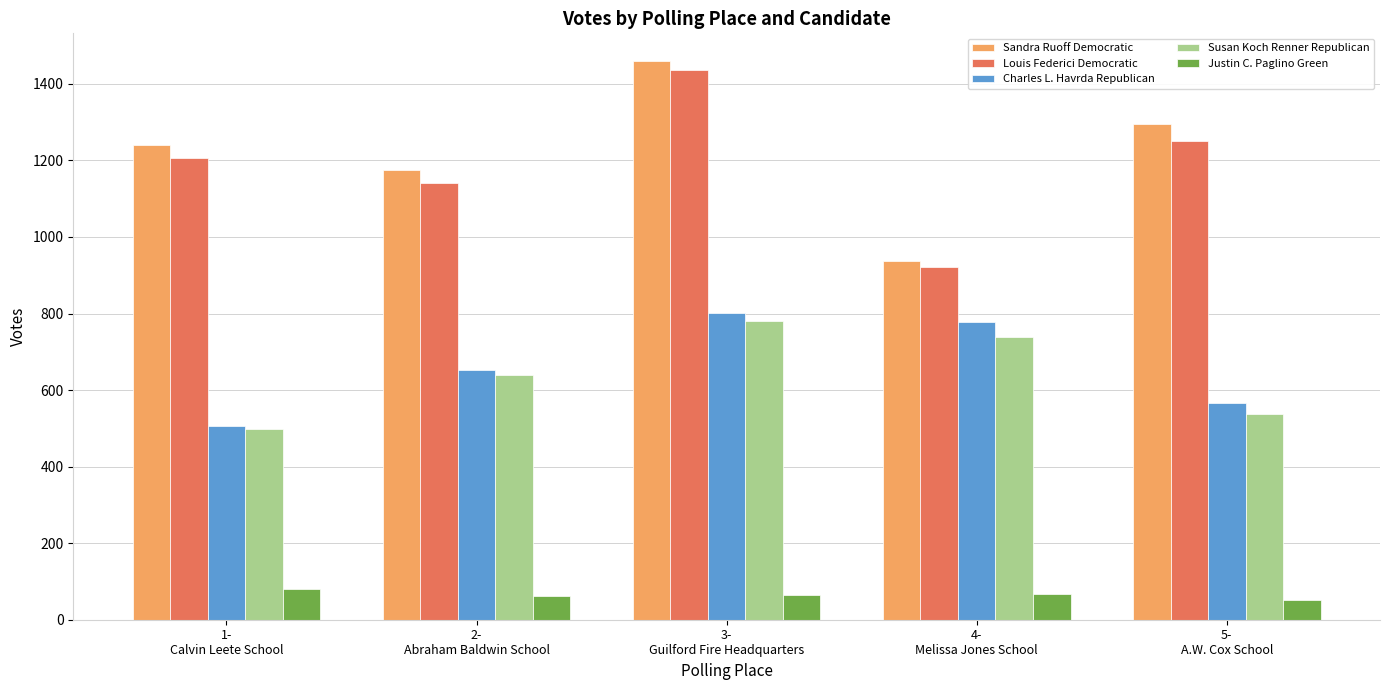

Which series has the widest spread of values?

Sandra Ruoff Democratic